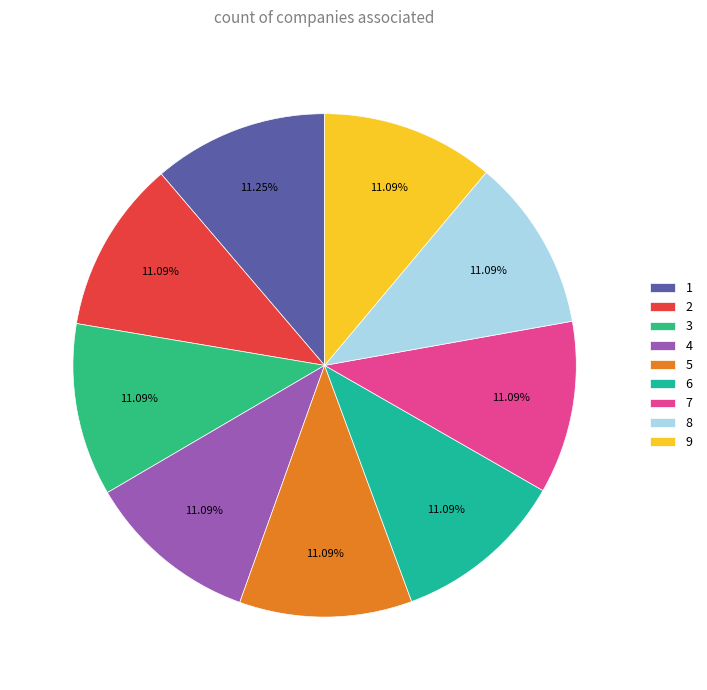

To the nearest percent, what is the average slice percentage?

11%